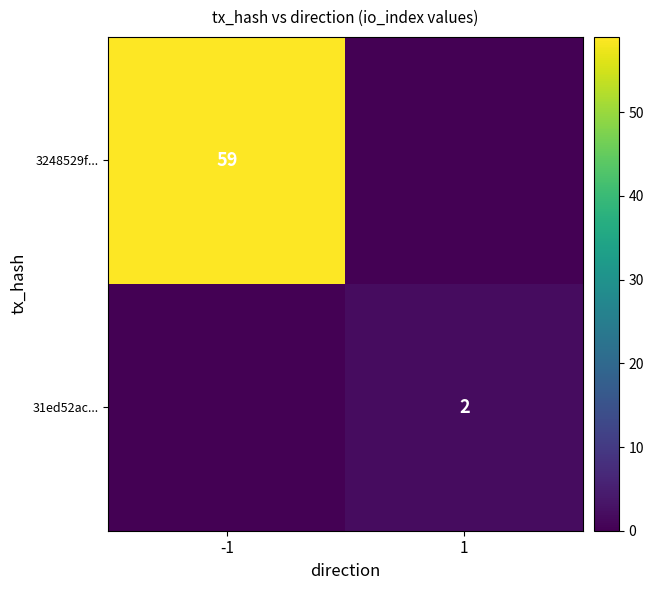

True or false: 31ed52ac... has a value of 3 at 1.

False